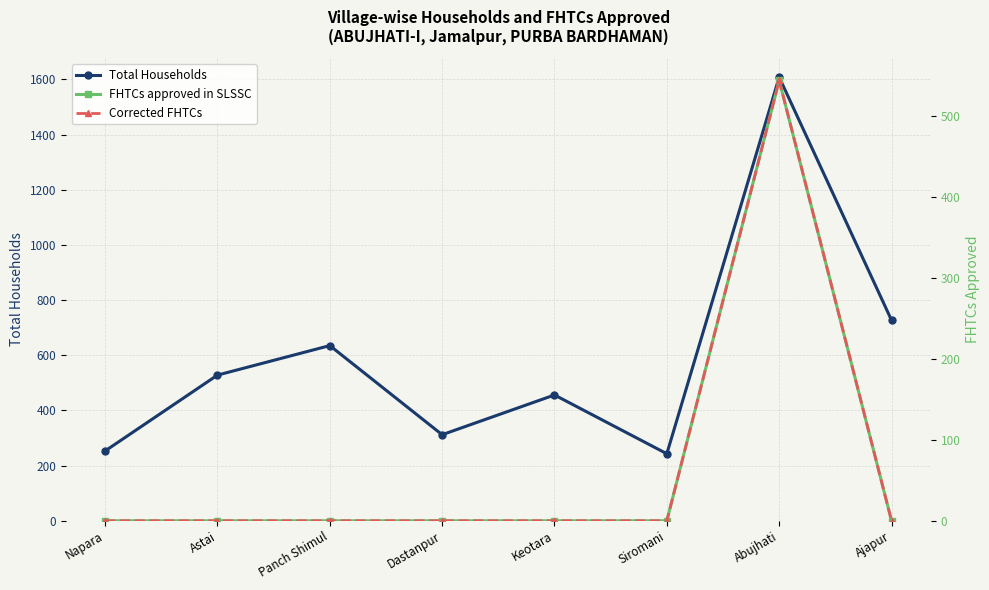

Which series has the largest range (max minus min)?

Total Households